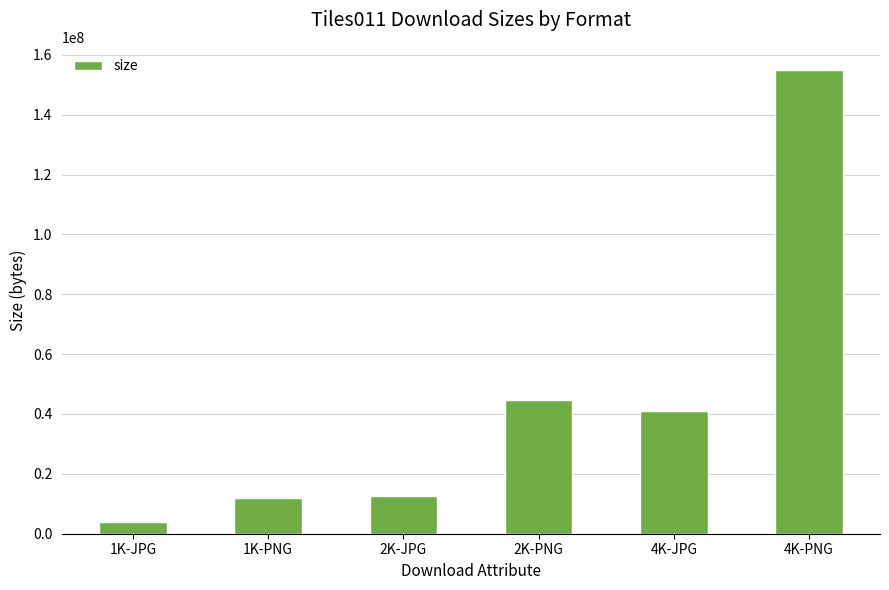

How many series are shown in this chart?

1